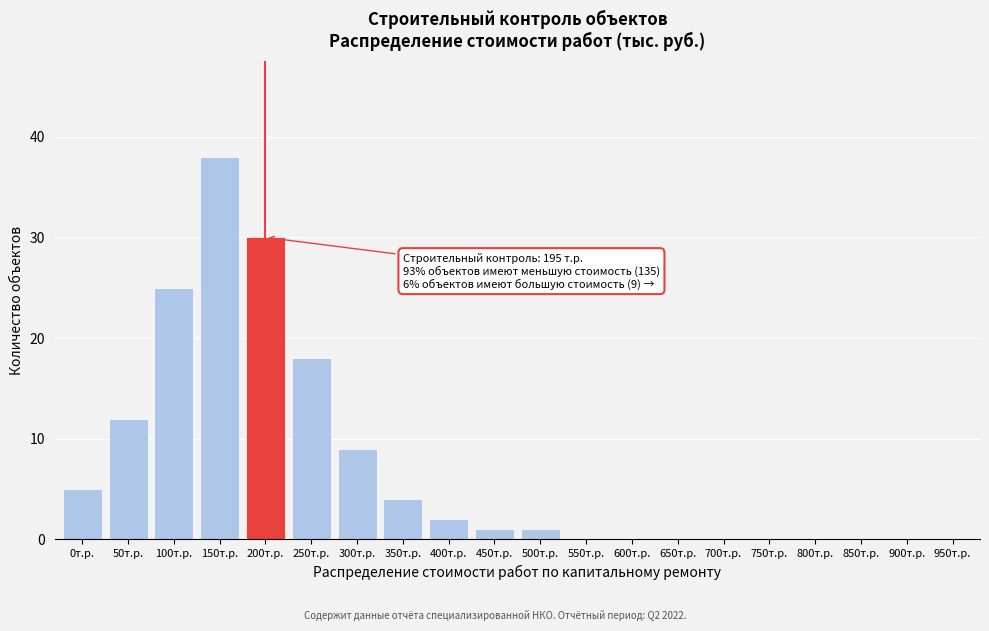

Reading right to left, transcribe all the data shown in this chart.

950т.р.=0	900т.р.=0	850т.р.=0	800т.р.=0	750т.р.=0	700т.р.=0	650т.р.=0	600т.р.=0	550т.р.=0	500т.р.=1	450т.р.=1	400т.р.=2	350т.р.=4	300т.р.=9	250т.р.=18	200т.р.=30	150т.р.=38	100т.р.=25	50т.р.=12	0т.р.=5